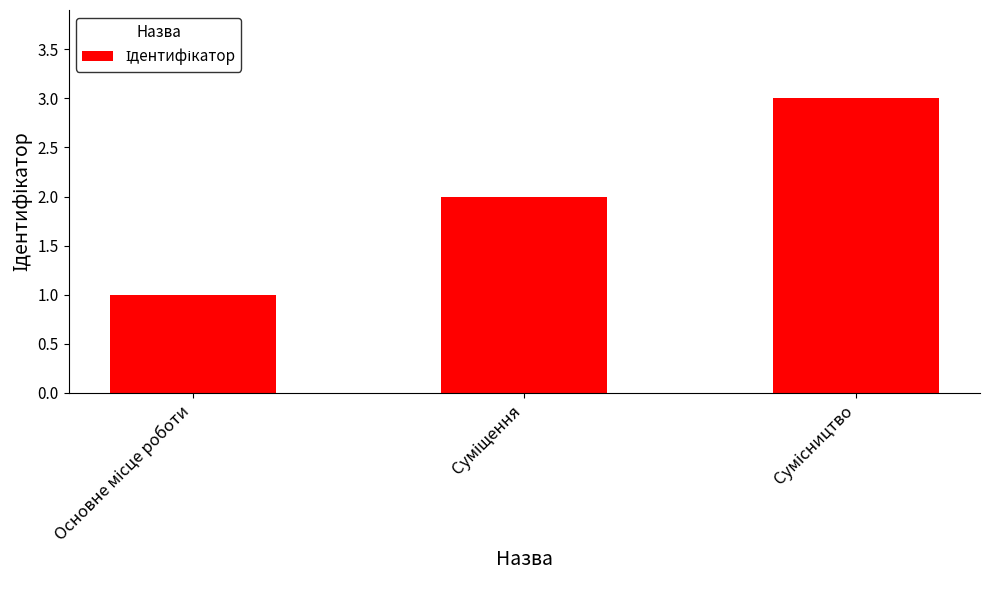

What is the maximum value shown in the chart?

3